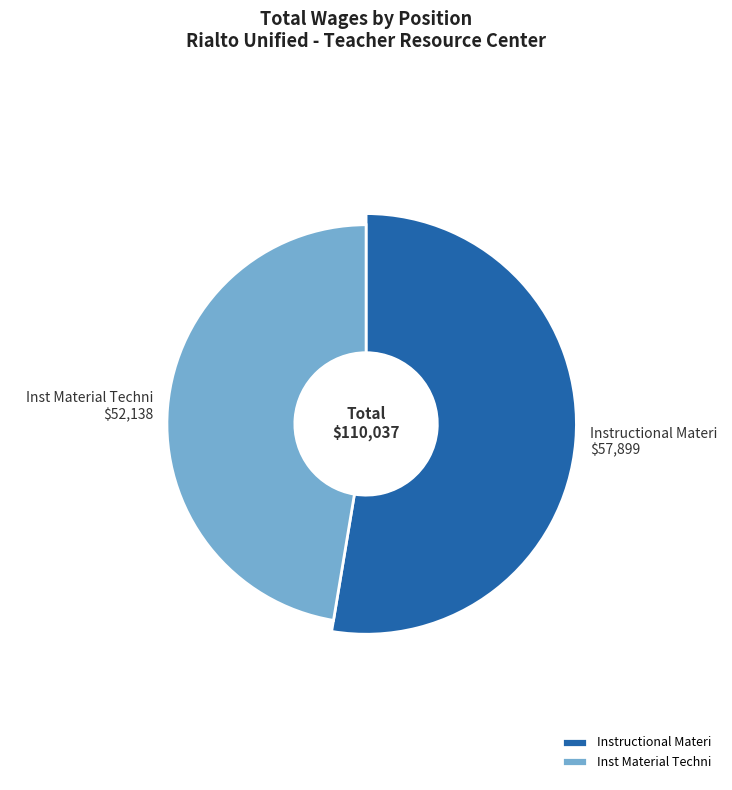

What portion of the pie excludes Instructional Materi?

47.4%